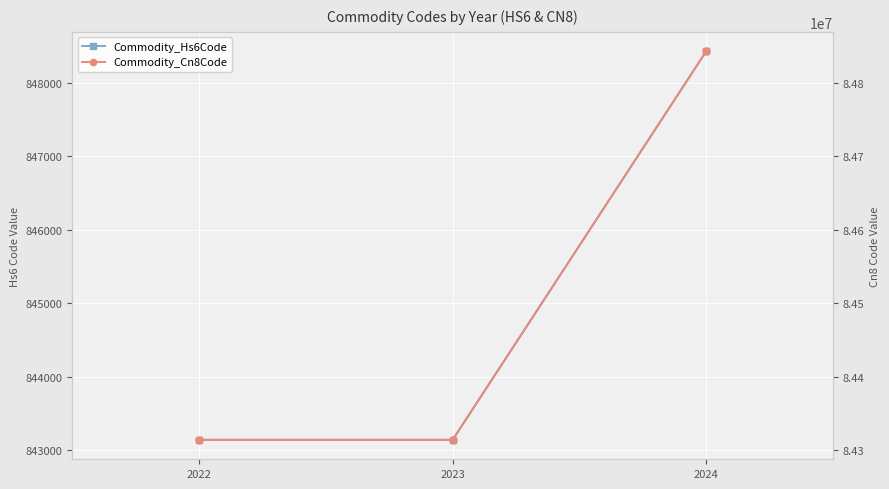

What is the difference between the Commodity_Hs6Code values at 2022 and 2024?

5290.5